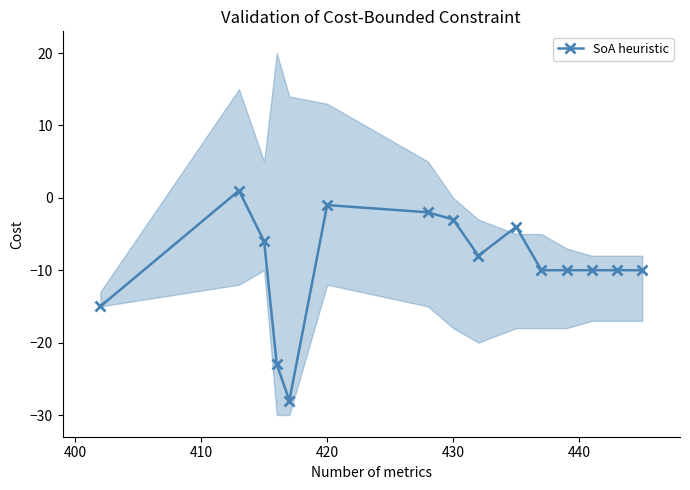

What is the minimum value for SoA heuristic?

-28